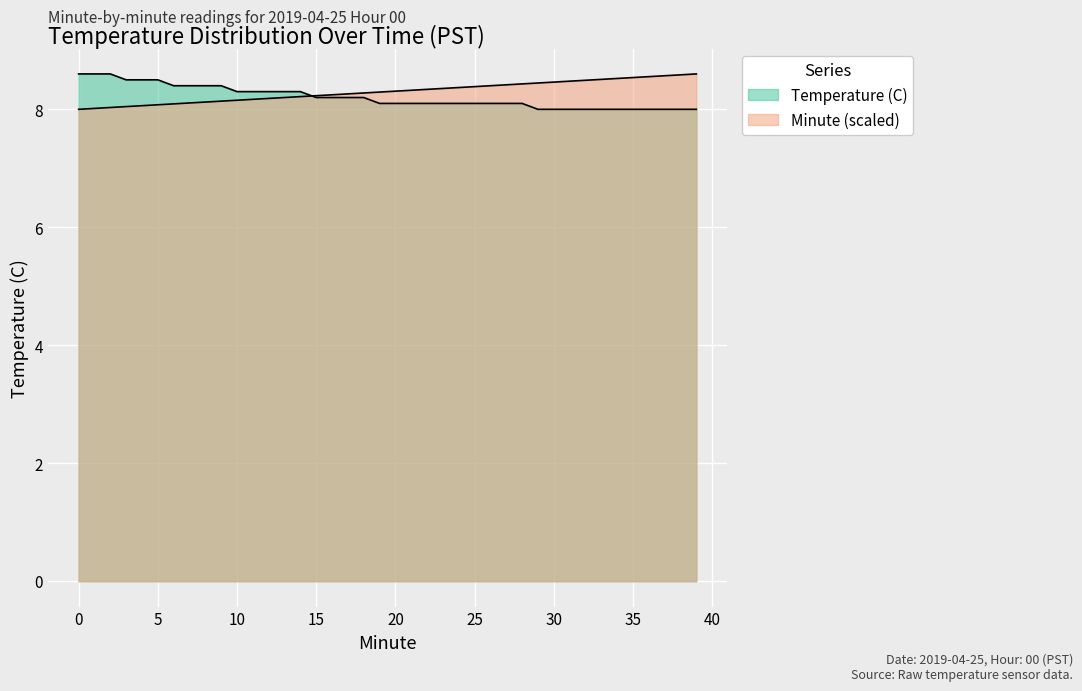

At 12, list the series in order from smallest to largest.

Minute, Temperature (C)